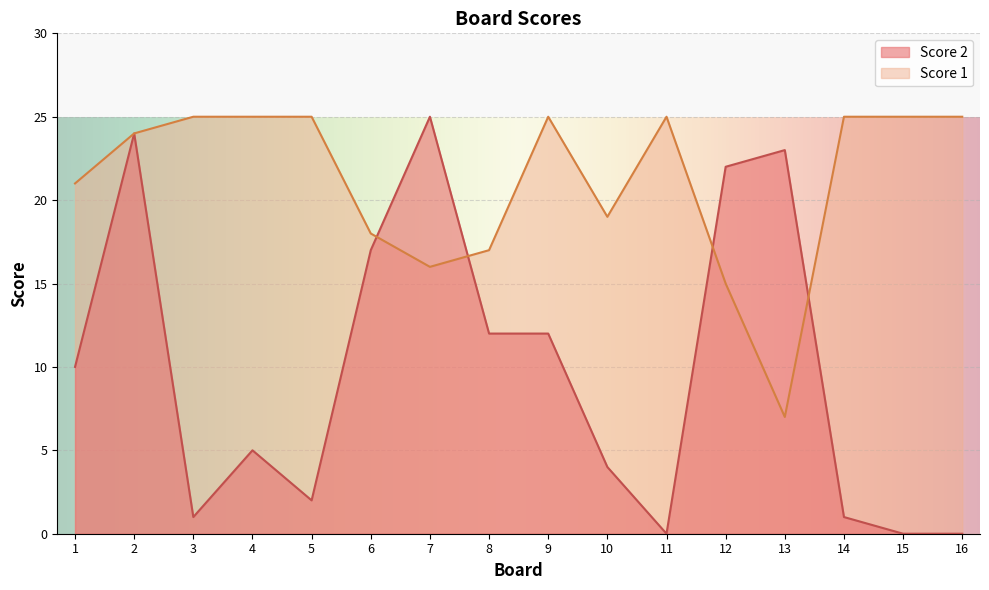

List the series in order of their overall mean, lowest first.

Score 2, Score 1